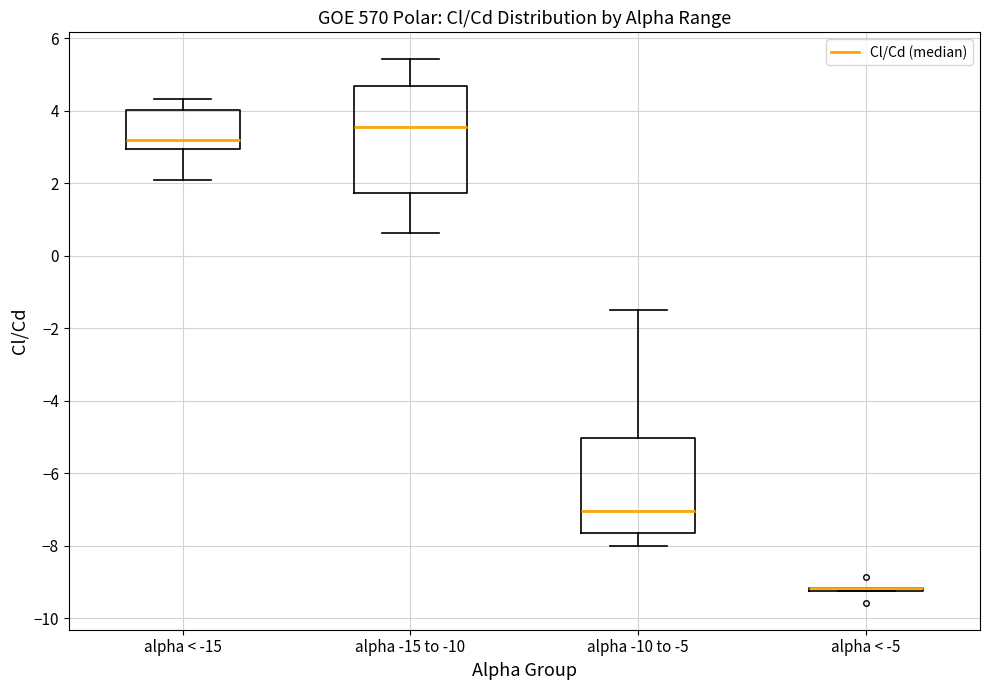

Reading left to right, read every box against the y-axis: the position of its median line, the range the box covers, and the ends of its whiskers. The values are not printed on the chart, so give them approximately, as read against the axis.

alpha < -15: median 3.2, box 3.0 to 4.0, whiskers 2.0 to 4.4
alpha -15 to -10: median 3.6, box 1.8 to 4.6, whiskers 0.6 to 5.4
alpha -10 to -5: median -7.0, box -7.6 to -5.0, whiskers -8.0 to -1.6
alpha < -5: box collapsed to a line at -9.2, whiskers -9.2 to -9.2